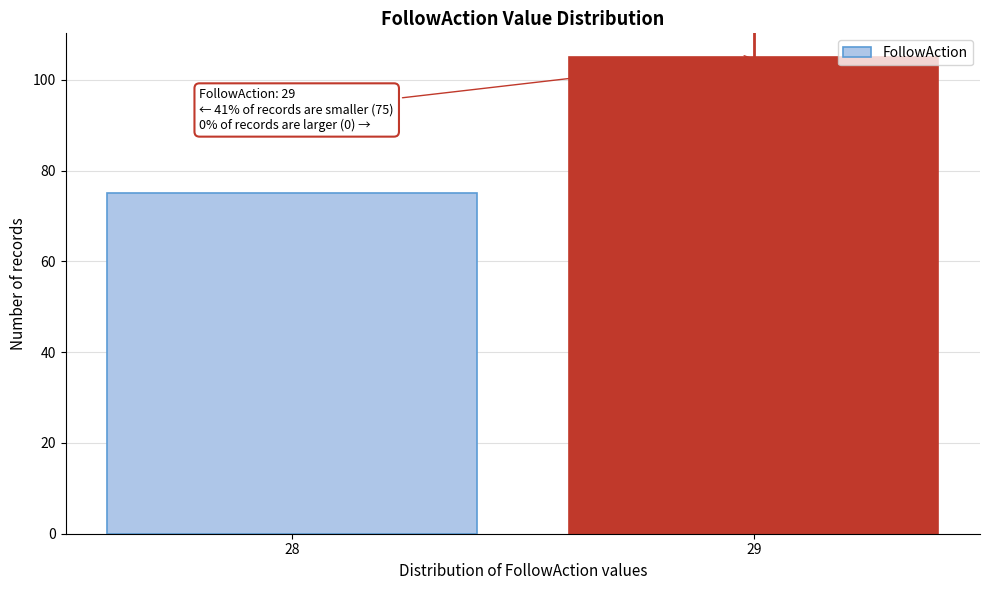

Reading left to right, transcribe all the data shown in this chart.

28=75	29=105